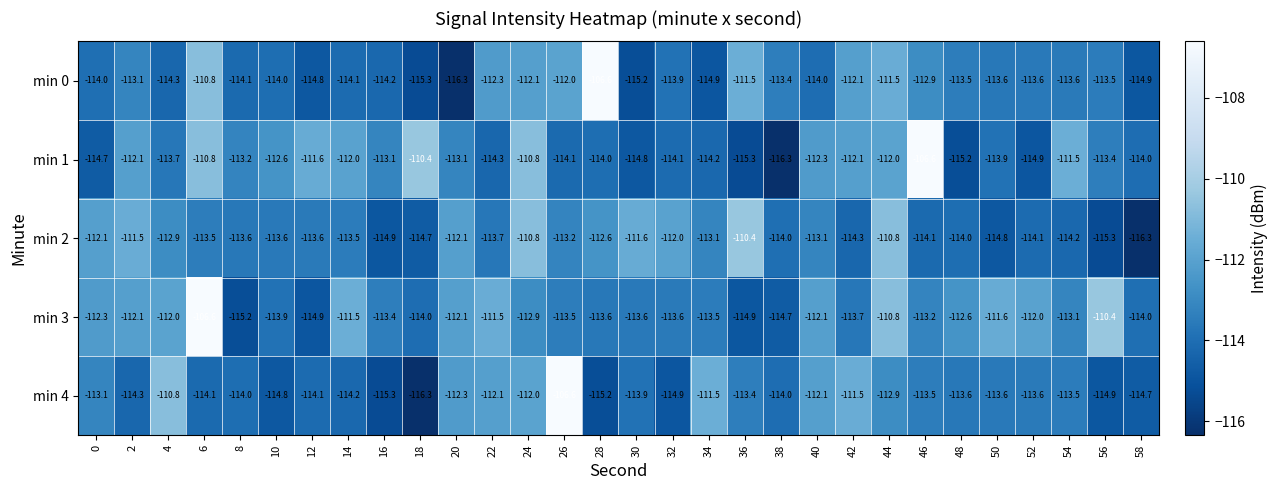

Rank the series at 54 from lowest to highest value.

min 2, min 0, min 4, min 3, min 1